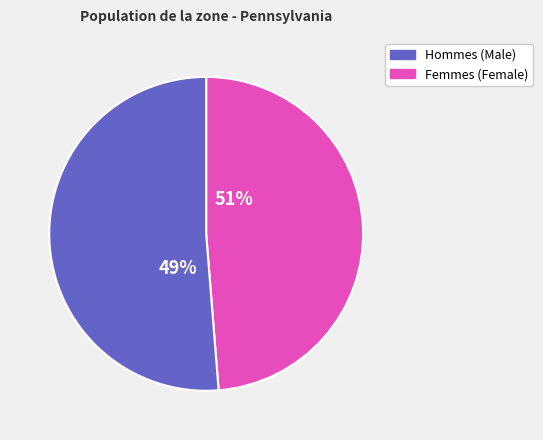

How many segments does this pie chart have?

2